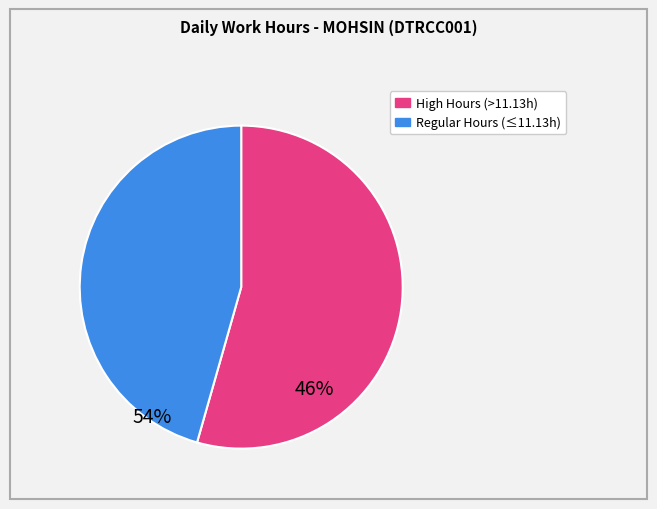

Is there any slice that represents more than half of the pie?

Yes